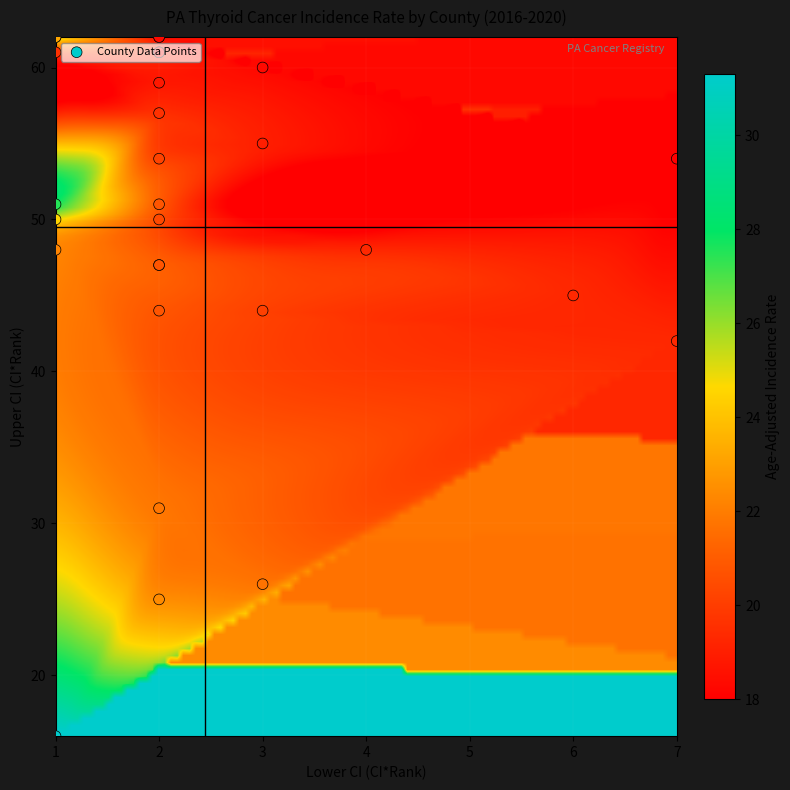

The value of Potter County at ci_rank is 4.0. True or false?

True